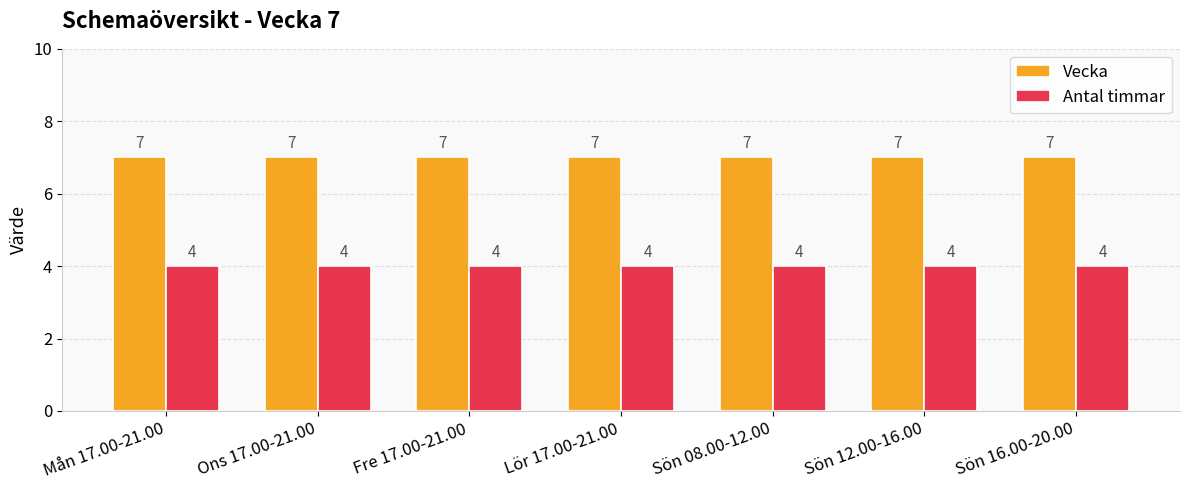

What is the spread (max minus min) of values at Mån 17.00-21.00?

3